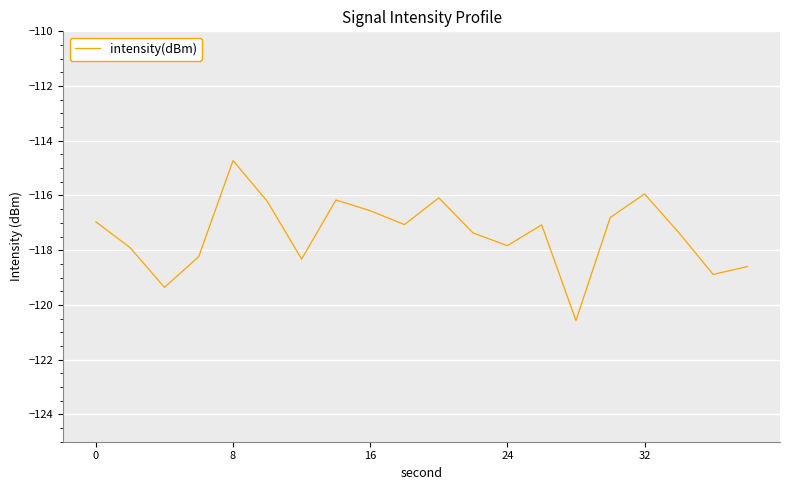

What is the minimum value shown in the chart?

-120.6